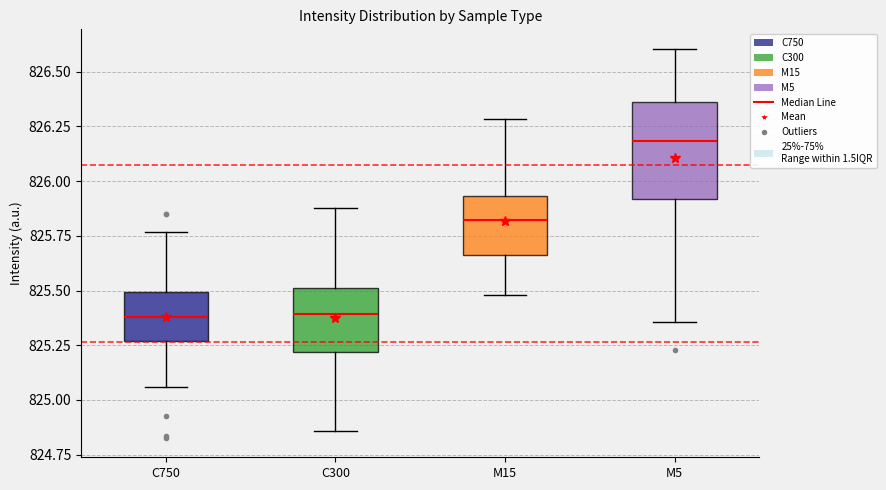

Where is the lower edge of the box for M15 on the y-axis? The values are not printed on the chart, so give them approximately, as read against the axis.

825.65